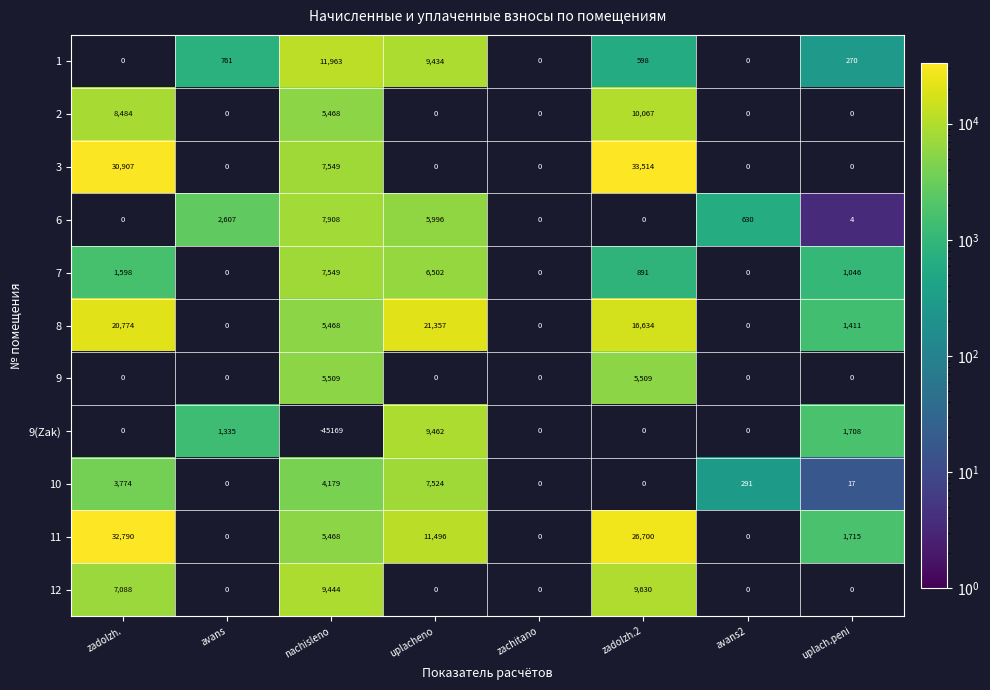

The 1 series shows 761 at avans. True or false?

True